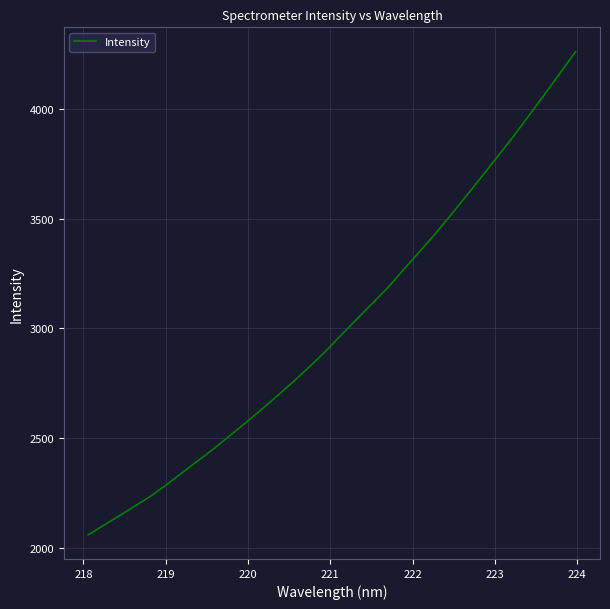

What is the difference between the maximum and minimum values?

2200.8